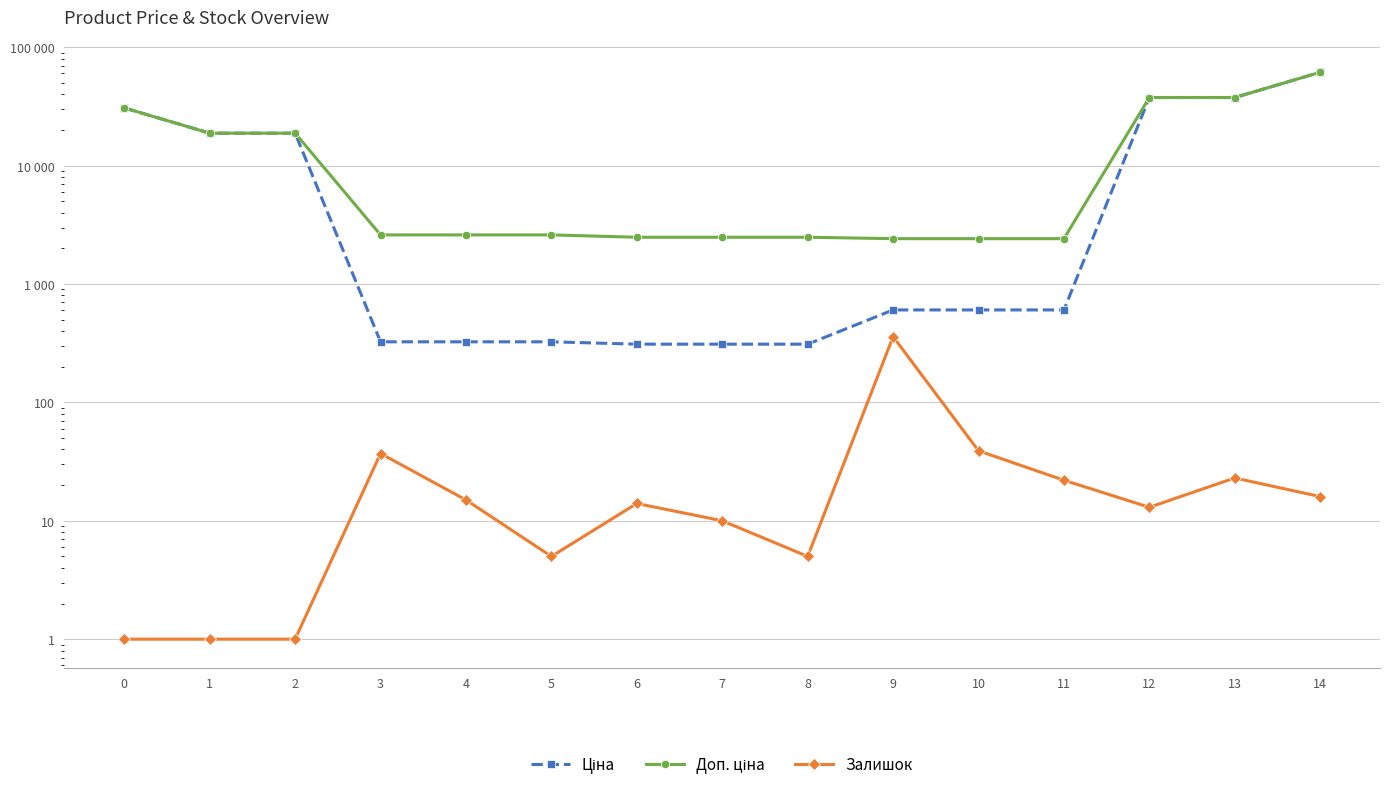

What is the spread (max minus min) of values at 3?

2561.3